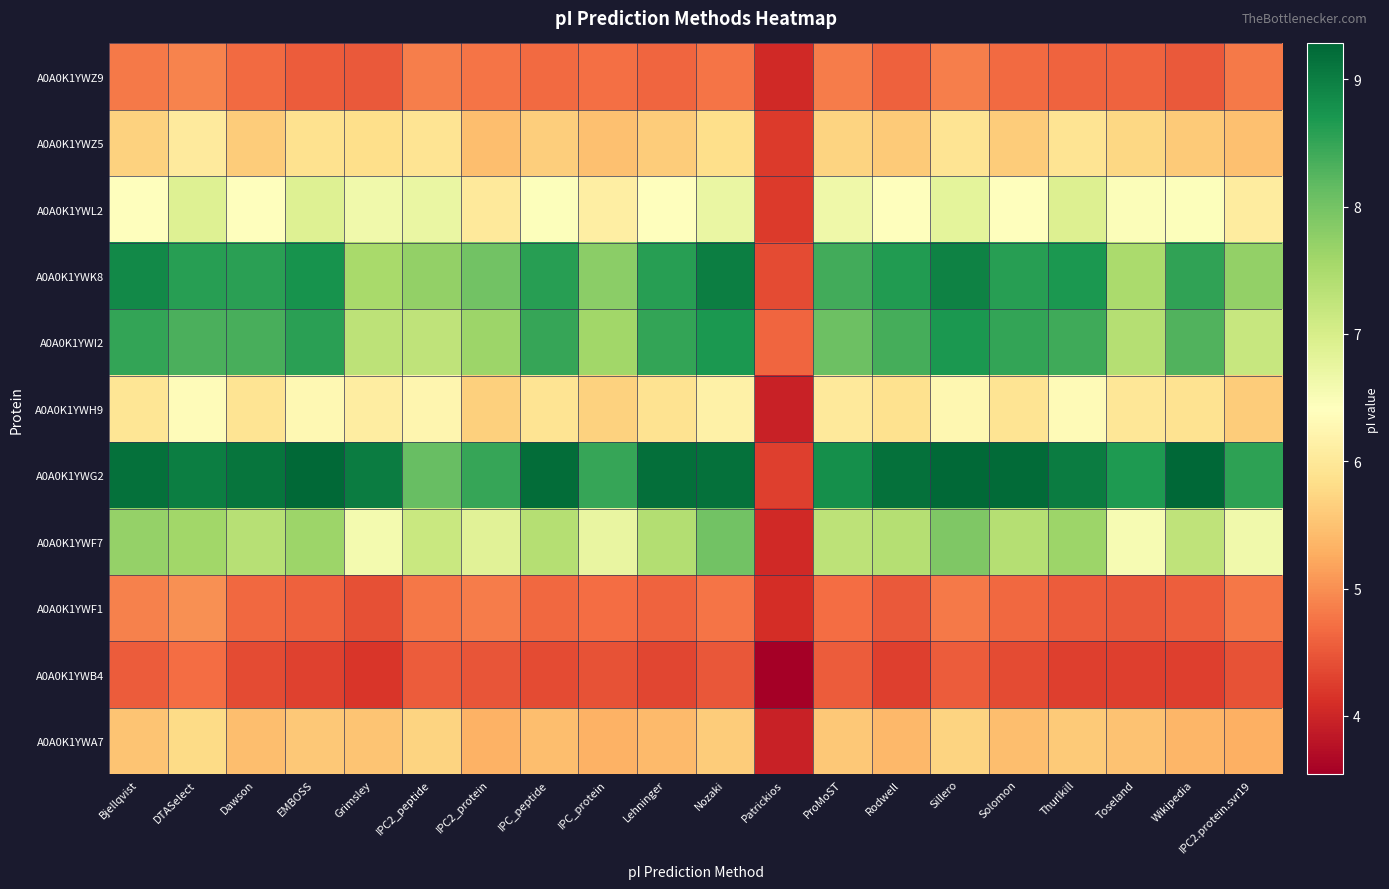

What is the minimum value shown in the chart?

3.5